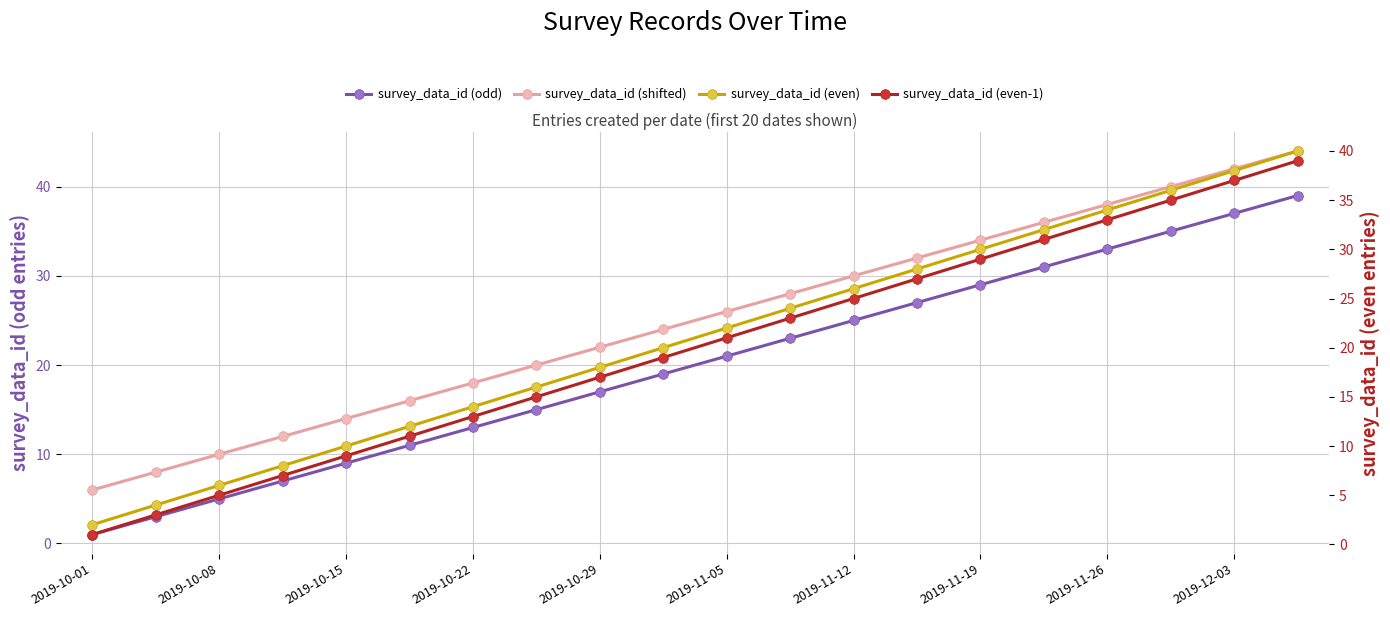

What are all the series names shown in the legend?

survey_data_id (odd), survey_data_id (shifted), survey_data_id (even), survey_data_id (even-1)